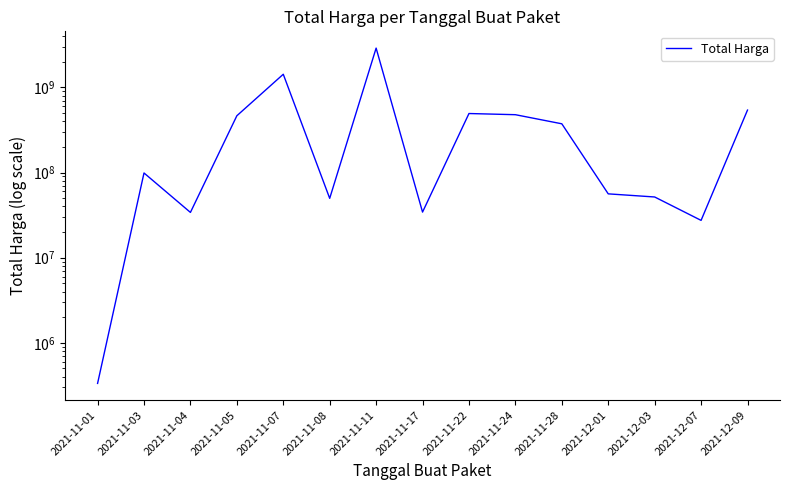

Between 2021-11-07 and 2021-11-05, which is larger?

2021-11-07